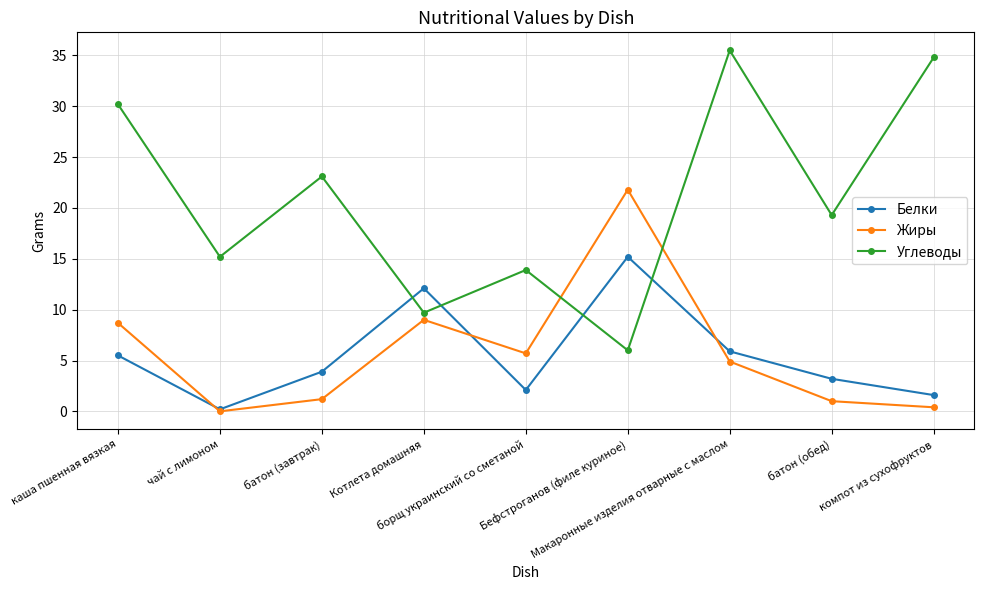

Reading left to right, list all the values displayed in this chart.

Белки: 5.5	0.2	3.9	12.1	2.1	15.2	5.9	3.2	1.6
Жиры: 8.7	0.0	1.2	9.0	5.7	21.8	4.9	1.0	0.4
Углеводы: 30.2	15.2	23.1	9.7	13.9	6.0	35.5	19.3	34.8